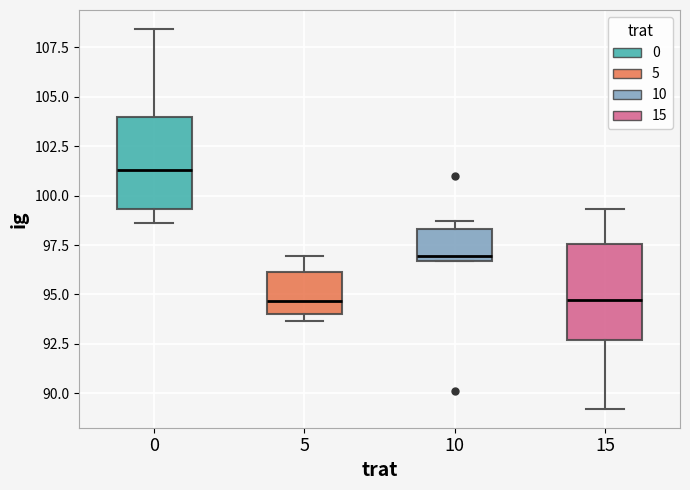

Where is the lower edge of the box at x = 5 on the y-axis? The values are not printed on the chart, so give them approximately, as read against the axis.

94.0